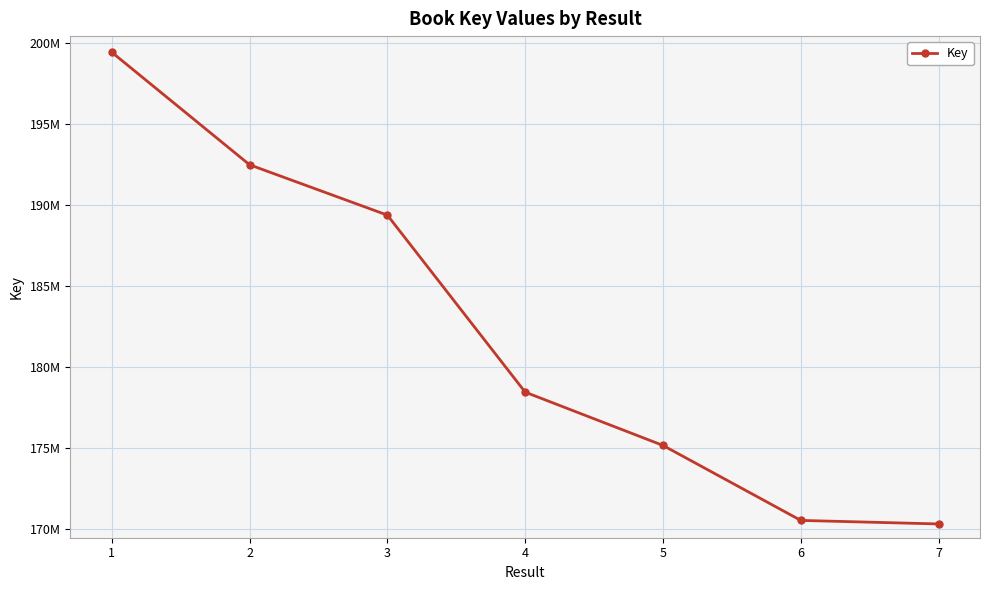

Reading left to right, what are all the values shown in this chart?

1=199453984	2=192495765	3=189380974	4=178436275	5=175141123	6=170505351	7=170286607